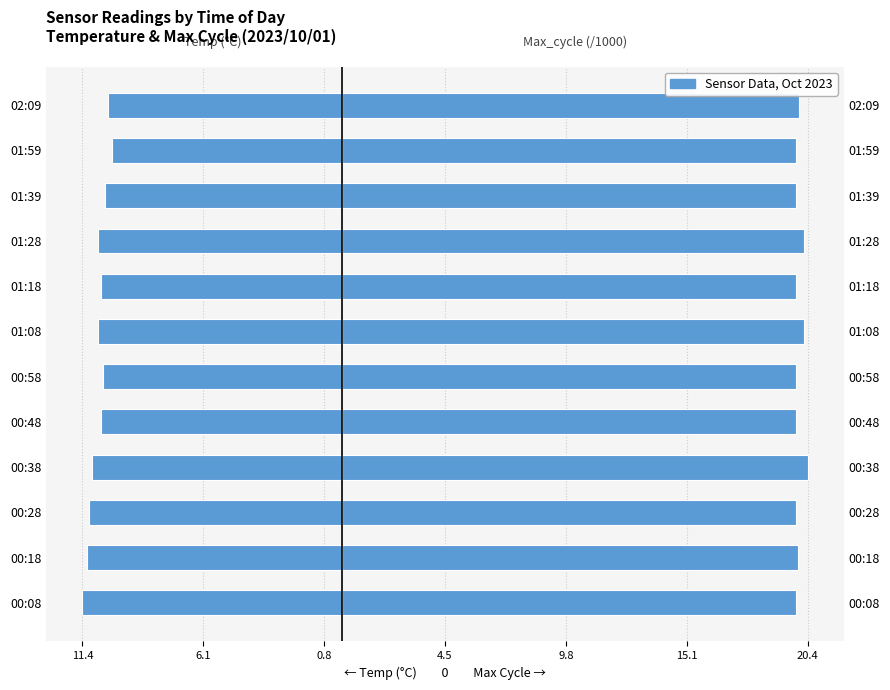

The value of Temp (Left) at 00:08 is -11.4. True or false?

True